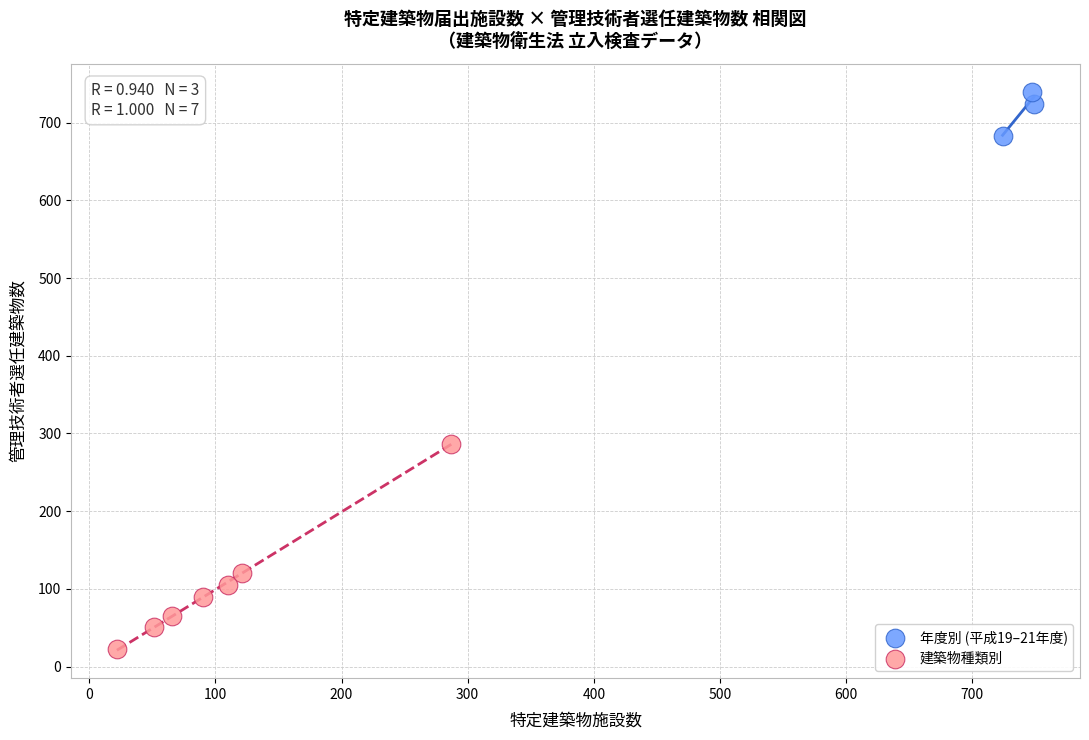

Which series reaches the minimum Y coordinate?

建築物種類別